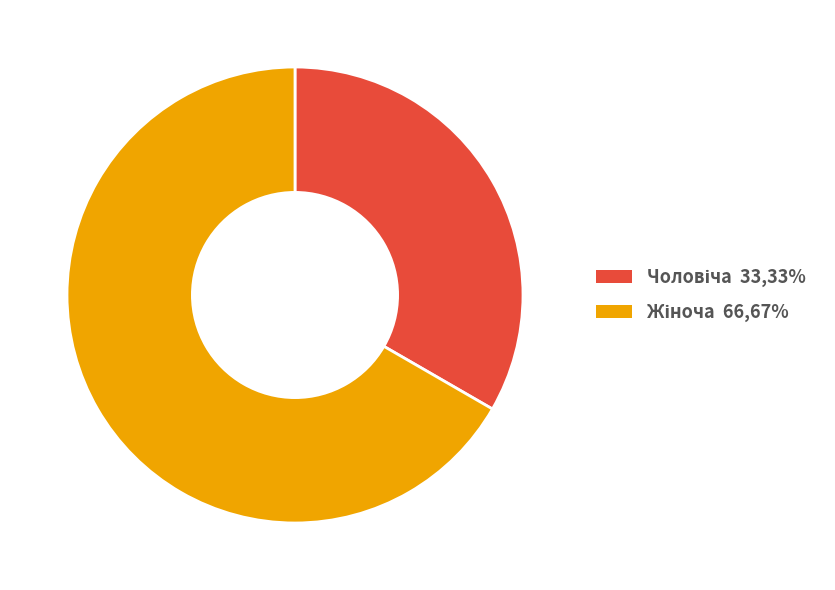

How many segments does this pie chart have?

2